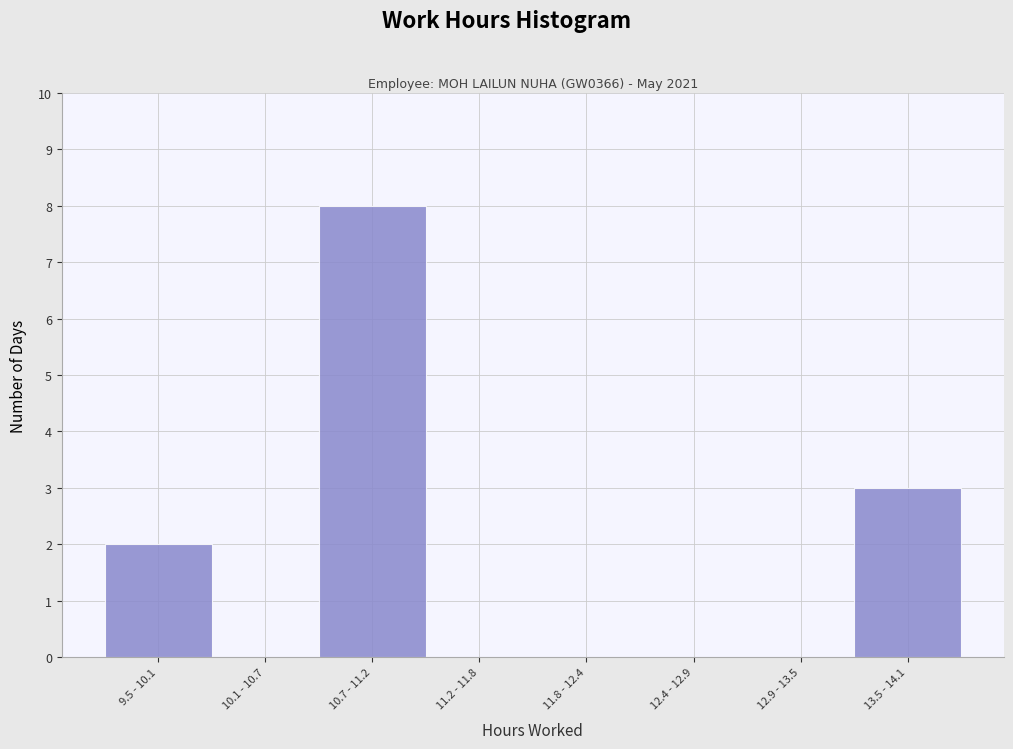

Reading left to right, list all the values displayed in this chart.

9.5 - 10.1=2	10.1 - 10.7=0	10.7 - 11.2=8	11.2 - 11.8=0	11.8 - 12.4=0	12.4 - 12.9=0	12.9 - 13.5=0	13.5 - 14.1=3